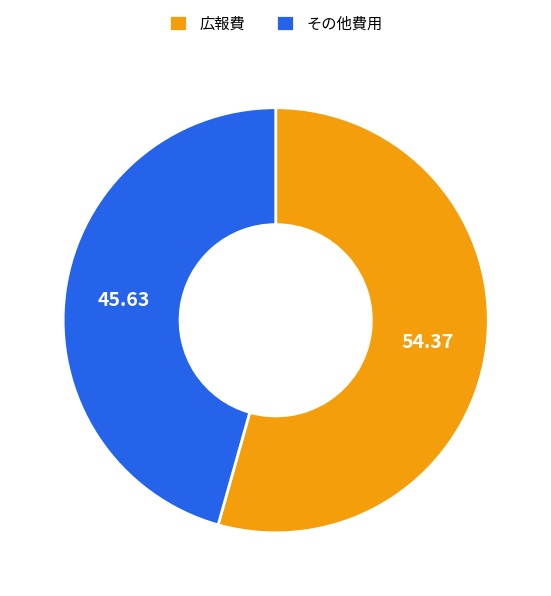

Rank the categories by value from lowest to highest.

その他費用, 広報費